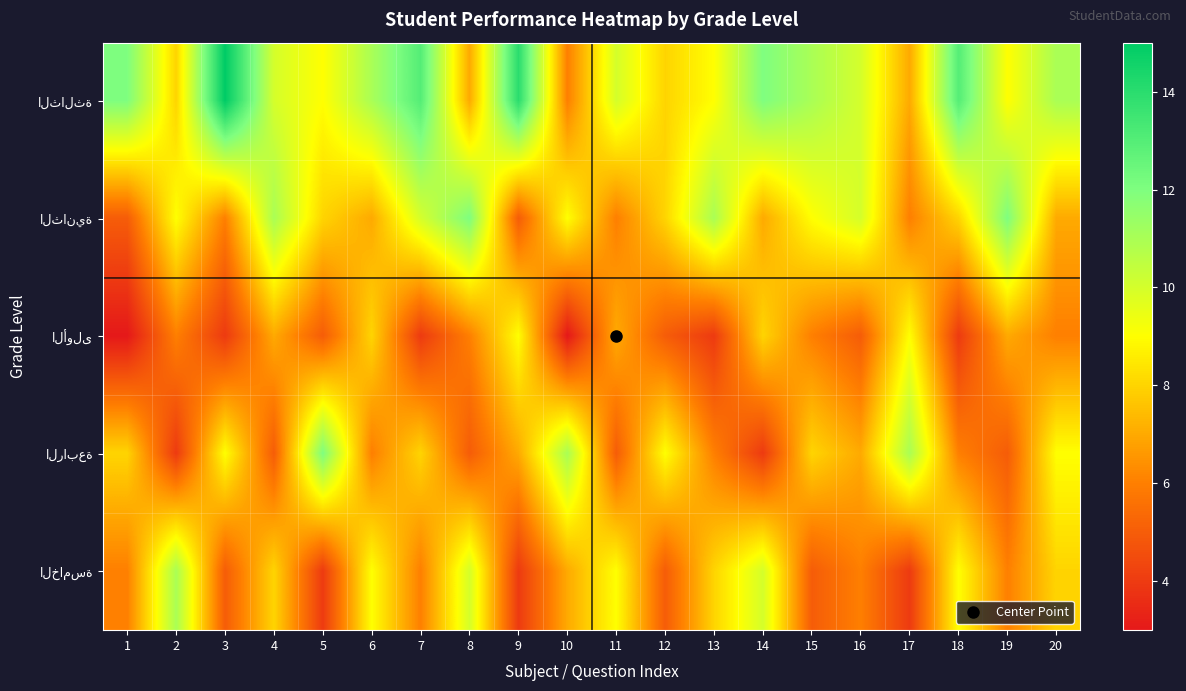

What is the minimum value shown in the chart?

3